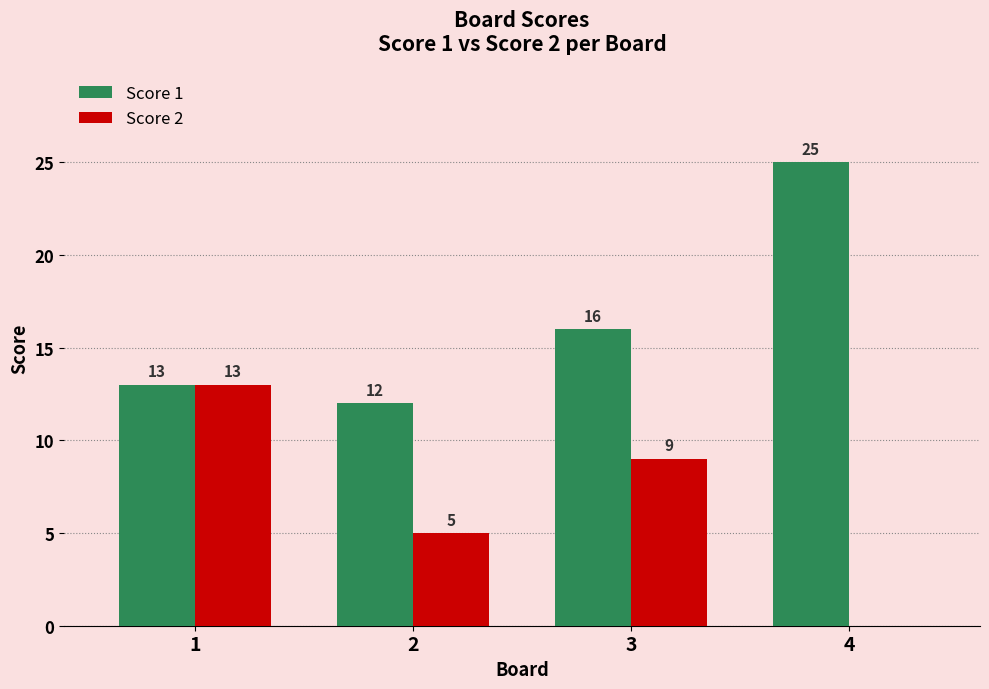

Is the value of Score 2 at 3 greater than the value of Score 1 at 2?

No